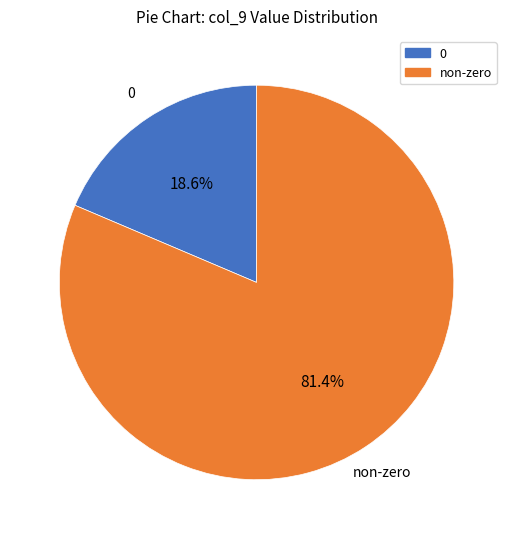

Rank the categories by value from lowest to highest.

0, non-zero